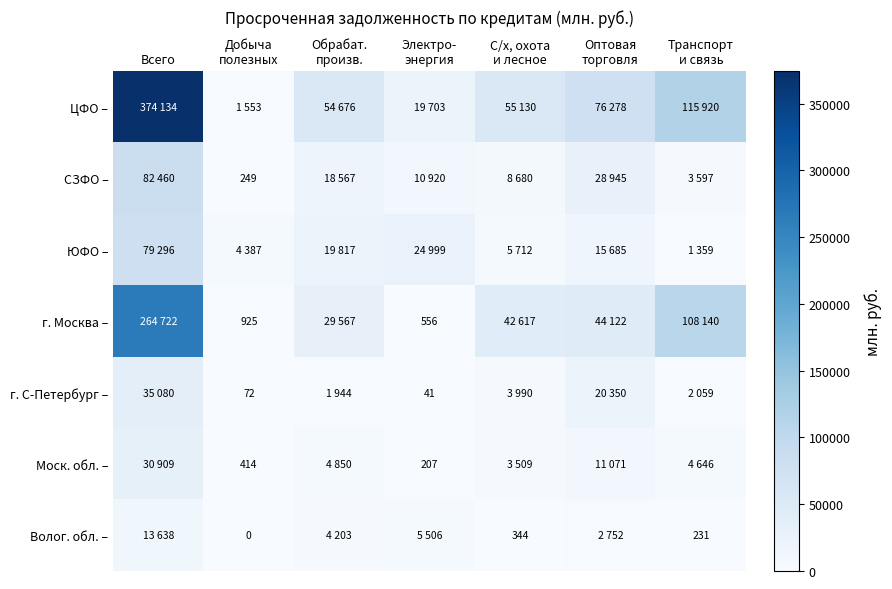

Which label corresponds to the smallest value in the chart?

Добыча
полезных